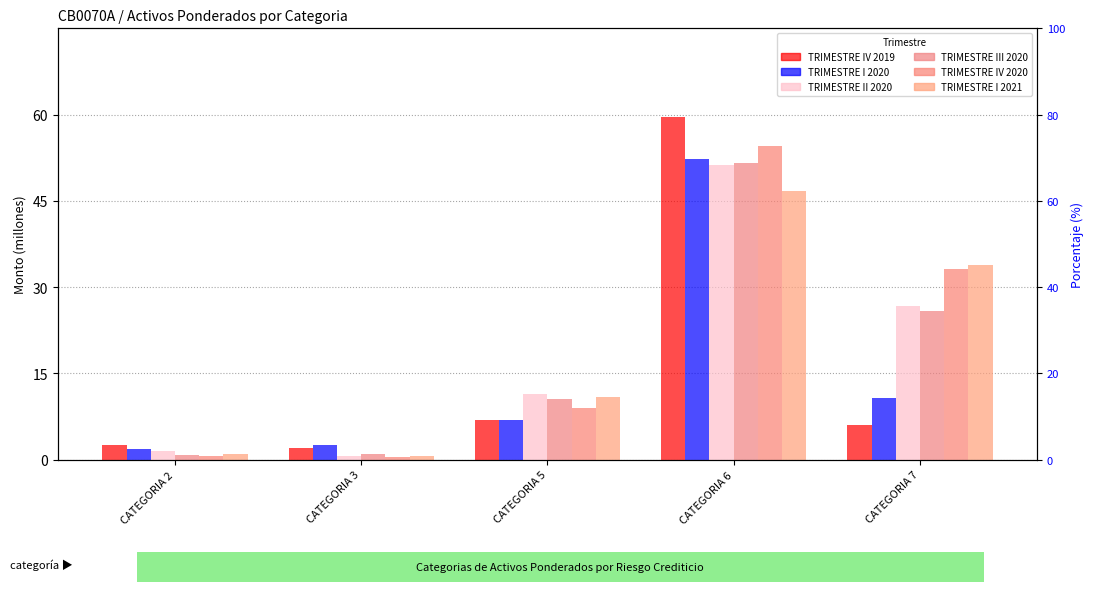

Which category has the highest value in the TRIMESTRE I 2021 series?

CATEGORIA 6